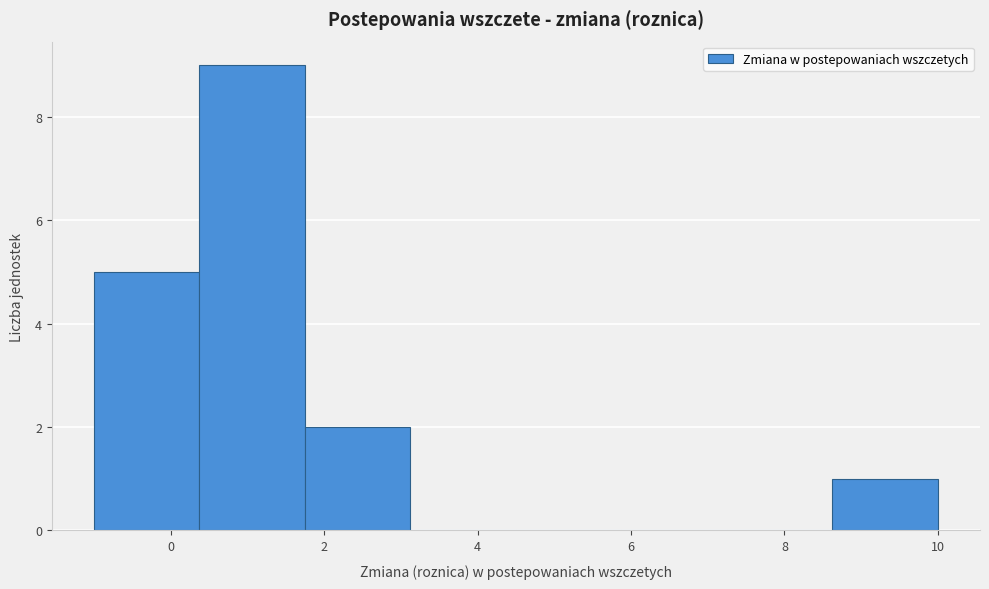

What is the height of the bar covering 8.6 to 10.0 on the x-axis? Neither the bar edges nor the heights are printed on the chart, so give them approximately, as read against the axes.

1